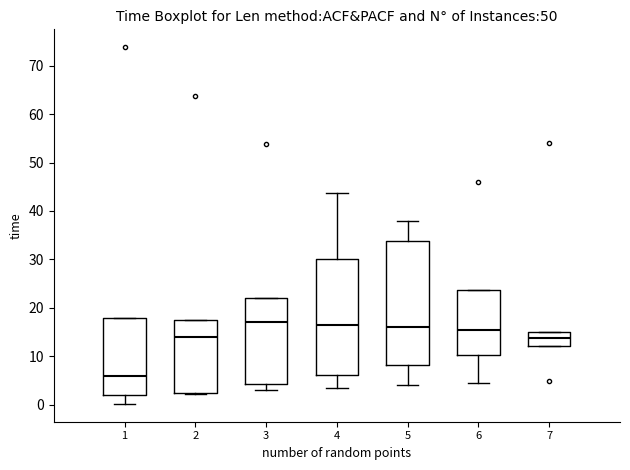

Where does the median line of the box at x = 2 sit on the y-axis? The values are not printed on the chart, so give them approximately, as read against the axis.

14